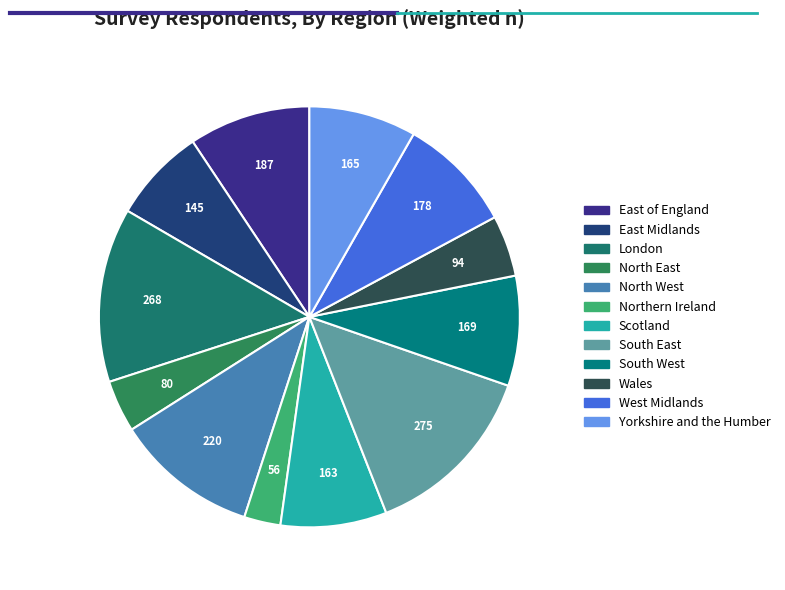

The North West slice represents 11% of the pie. True or false?

True